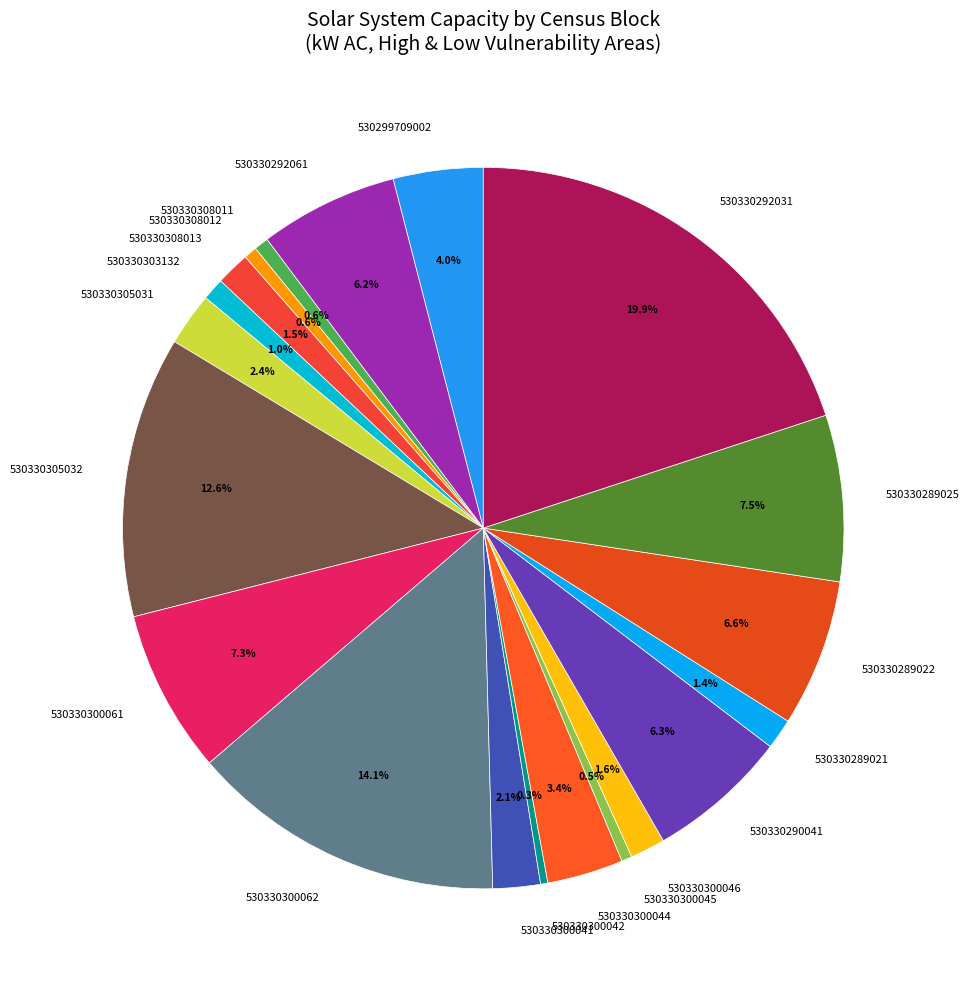

Is the sum of 530330300062 and 530330303132 greater than half?

No